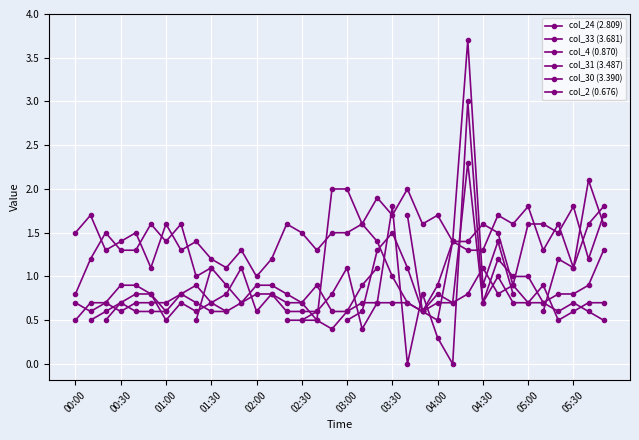

What is the difference between the second highest and second lowest values in the col_2 (0.676) series?

0.9